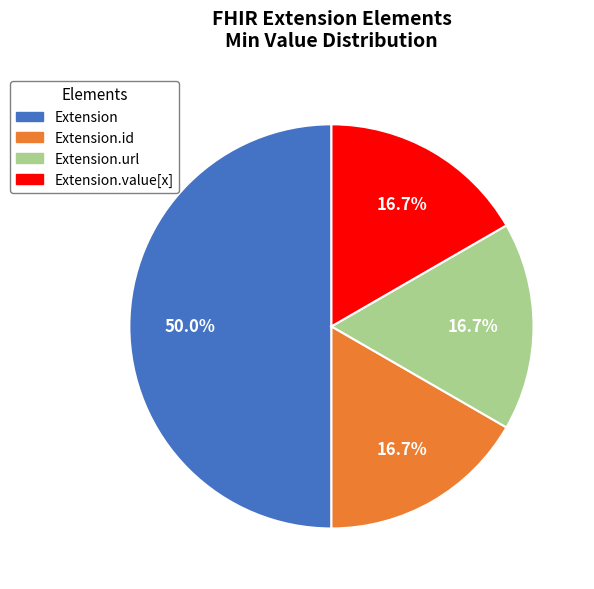

To the nearest percent, what percentage of the pie is Extension.value[x]?

17%